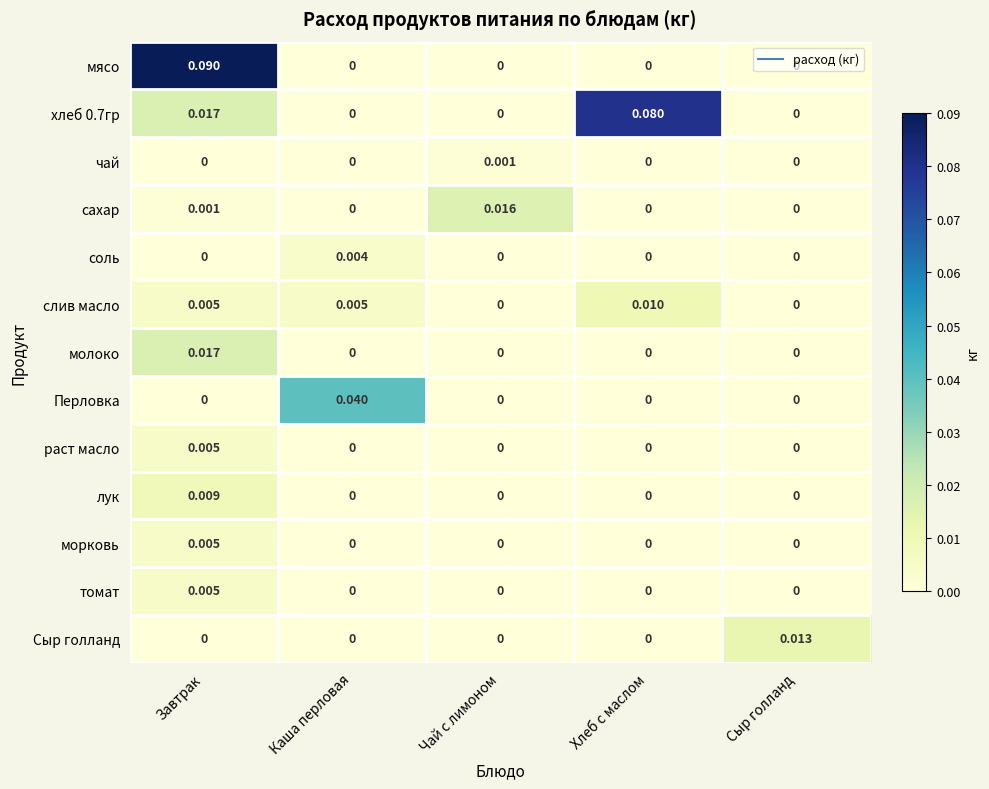

How many positive values does the Перловка series have?

1